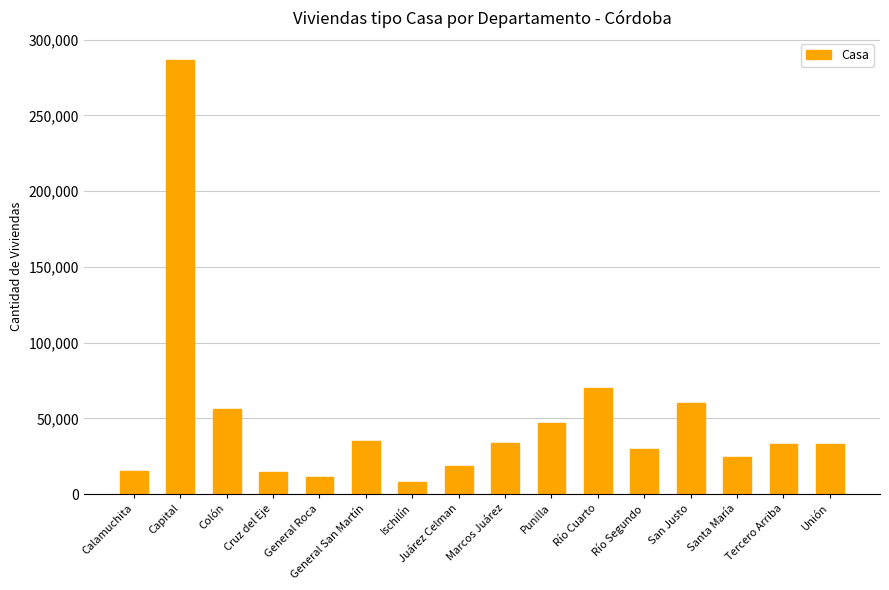

Between Punilla and Ischilín, which is larger?

Punilla